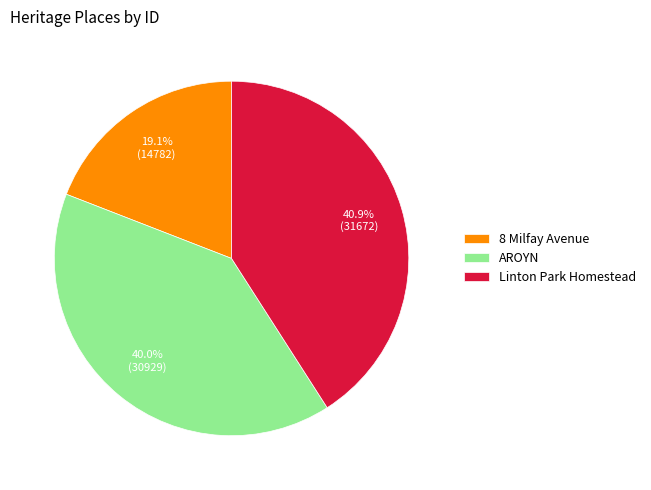

Between AROYN and 8 Milfay Avenue, which is larger?

AROYN